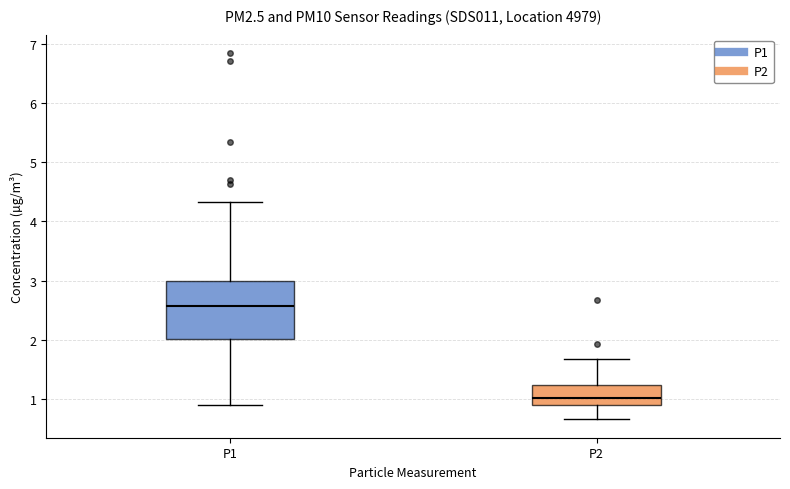

Reading left to right, transcribe this box plot: for each box, give where its median line is, the range the box spans, and where its two whiskers end, as read against the y-axis. The values are not printed on the chart, so give them approximately, as read against the axis.

P1: median 2.6, box 2.0 to 3.0, whiskers 0.9 to 4.3
P2: median 1.0, box 0.9 to 1.2, whiskers 0.7 to 1.7